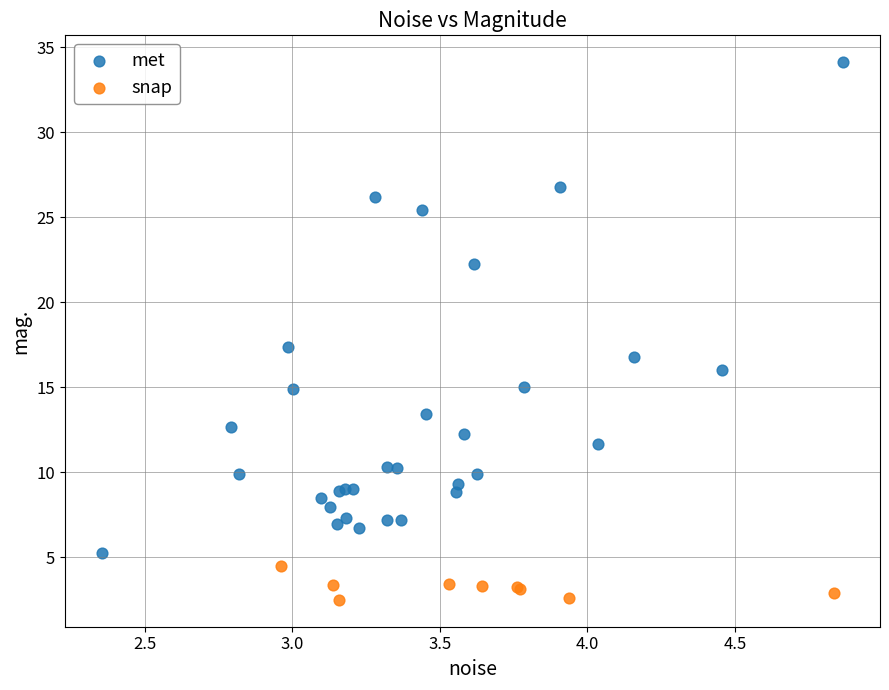

Which series contains the lowest Y value?

snap